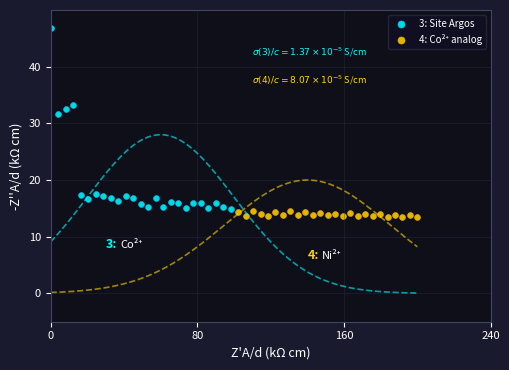

Which series has the largest Y range (max minus min)?

3: Site Argos